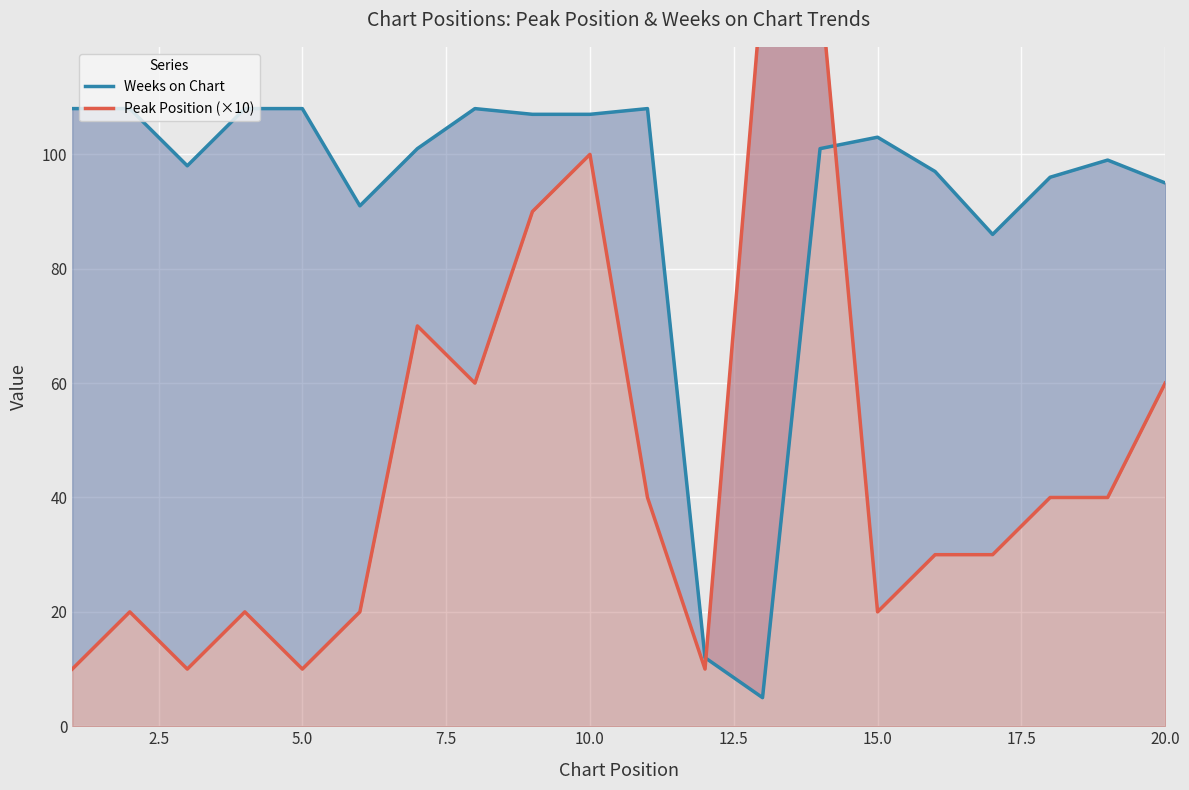

Rank the series by their maximum value, from lowest to highest.

Weeks on Chart, Peak Position (×10)